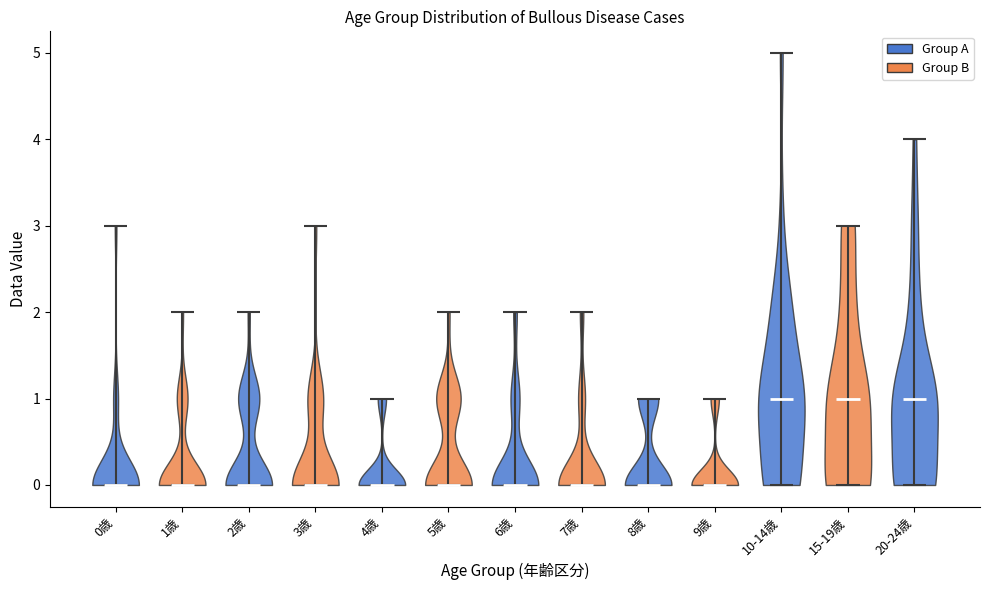

Reading left to right, read every violin against the y-axis: where its median line is, and the lowest and highest points it reaches. The values are not printed on the chart, so give them approximately, as read against the axis.

0歳: median line 0, lowest point 0, highest point 3
1歳: median line 0, lowest point 0, highest point 2
2歳: median line 0, lowest point 0, highest point 2
3歳: median line 0, lowest point 0, highest point 3
4歳: median line 0, lowest point 0, highest point 1
5歳: median line 0, lowest point 0, highest point 2
6歳: median line 0, lowest point 0, highest point 2
7歳: median line 0, lowest point 0, highest point 2
8歳: median line 0, lowest point 0, highest point 1
9歳: median line 0, lowest point 0, highest point 1
10-14歳: median line 1, lowest point 0, highest point 5
15-19歳: median line 1, lowest point 0, highest point 3
20-24歳: median line 1, lowest point 0, highest point 4